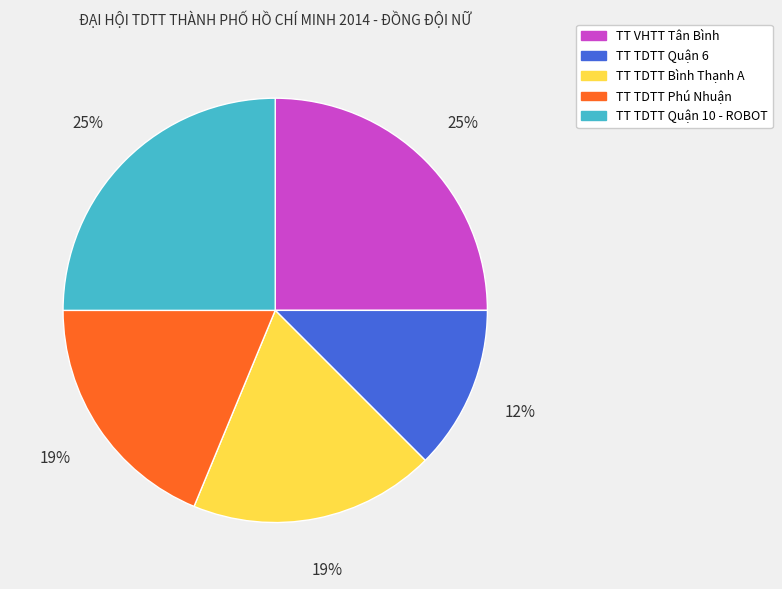

Between TT VHTT Tân Bình and TT TDTT Bình Thạnh A, which is larger?

TT VHTT Tân Bình